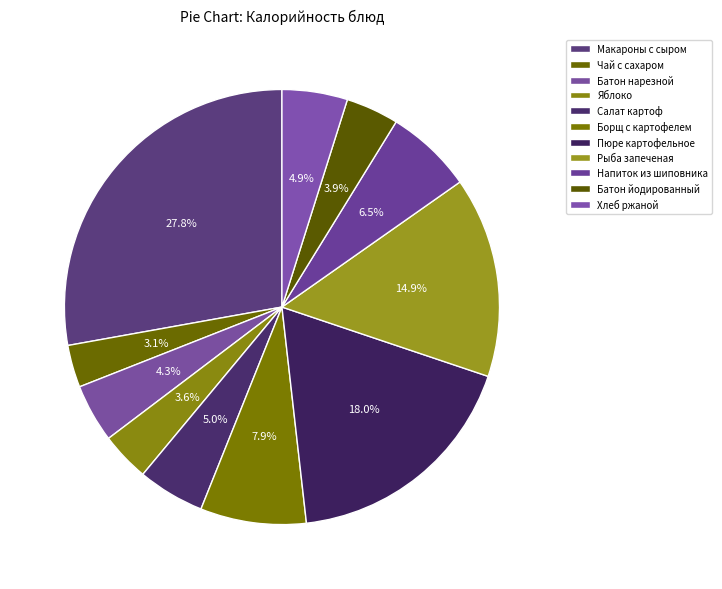

True or false: Пюре картофельное accounts for 29% of the total.

False